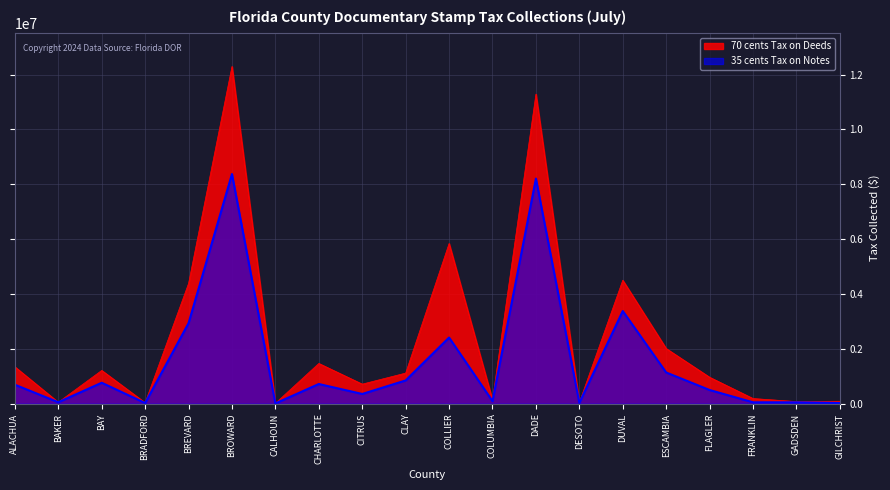

Rank the series by their average value, from lowest to highest.

35 cents Tax on Notes, 70 cents Tax on Deeds